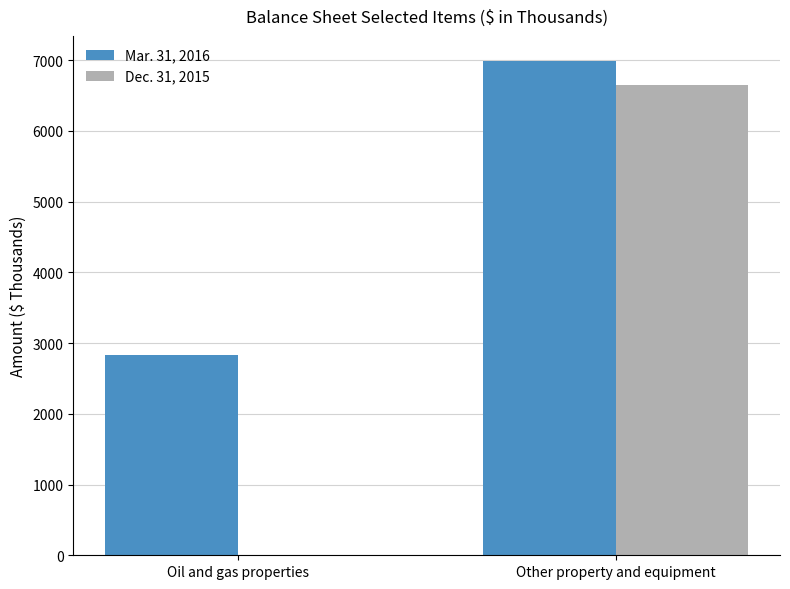

True or false: Mar. 31, 2016 has a value of 6992 at Other property and equipment.

True